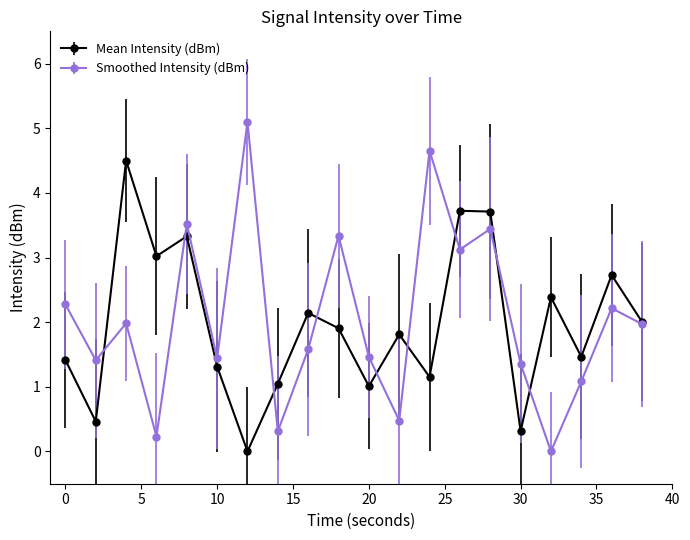

List the series in order of their peak value, highest first.

Smoothed Intensity (dBm), Mean Intensity (dBm)